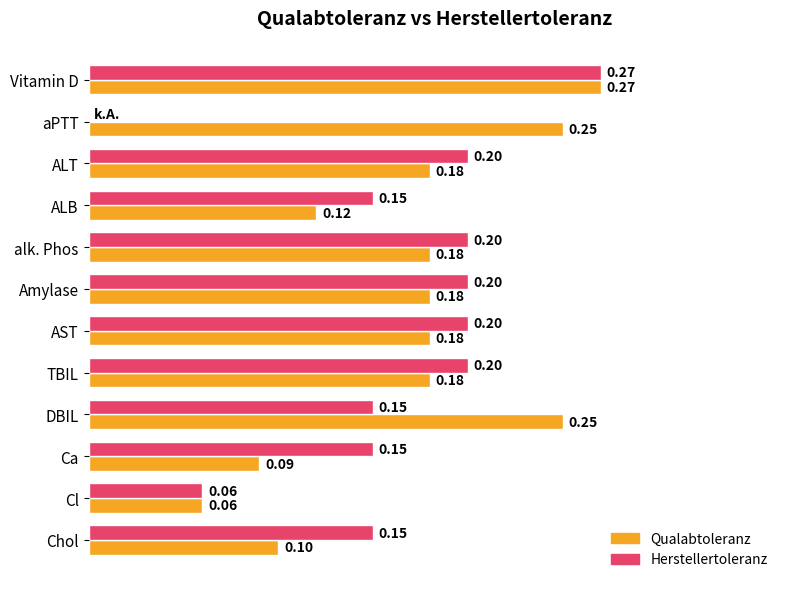

Is the value of Herstellertoleranz at ALT greater than the value of Qualabtoleranz at alk. Phos?

Yes